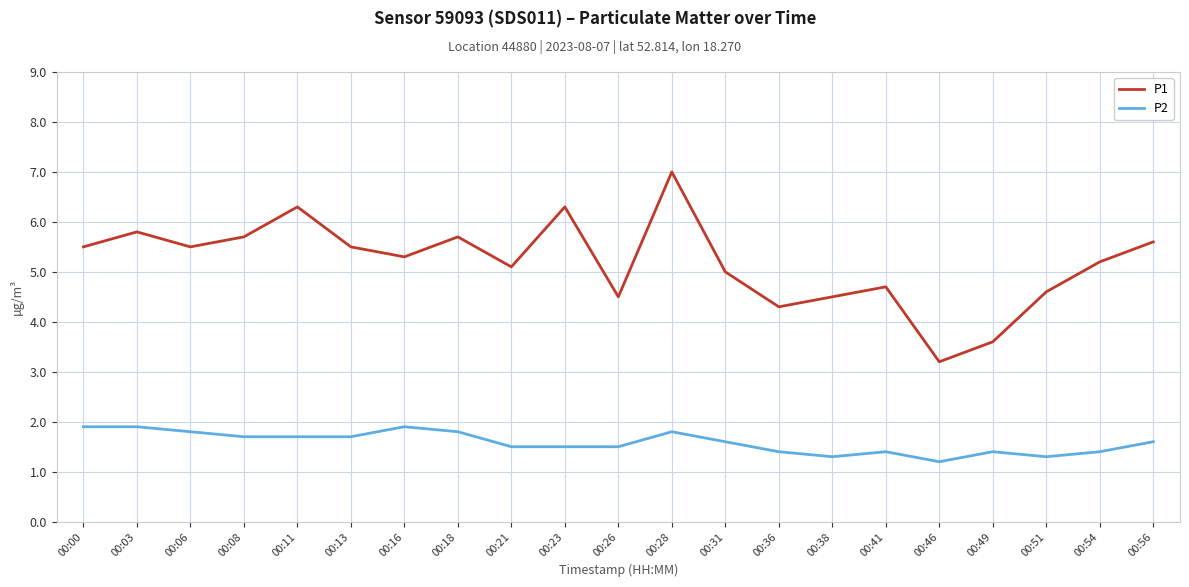

Reading right to left, extract all data points from this chart.

P1: 5.6	5.2	4.6	3.6	3.2	4.7	4.5	4.3	5.0	7.0	4.5	6.3	5.1	5.7	5.3	5.5	6.3	5.7	5.5	5.8	5.5
P2: 1.6	1.4	1.3	1.4	1.2	1.4	1.3	1.4	1.6	1.8	1.5	1.5	1.5	1.8	1.9	1.7	1.7	1.7	1.8	1.9	1.9